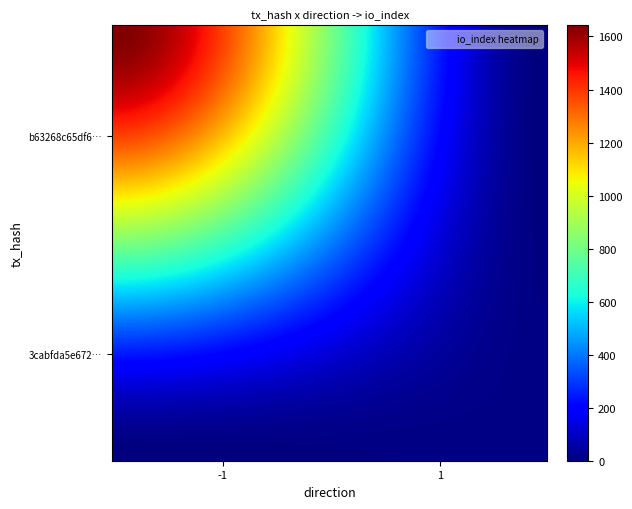

Reading left to right, list all the values displayed in this chart.

b63268c65df6d663074a06951948a130f0220ea: -1	1642
3cabfda5e6721a2cb72dd9d75133f0e0ac79c1a: 1	9